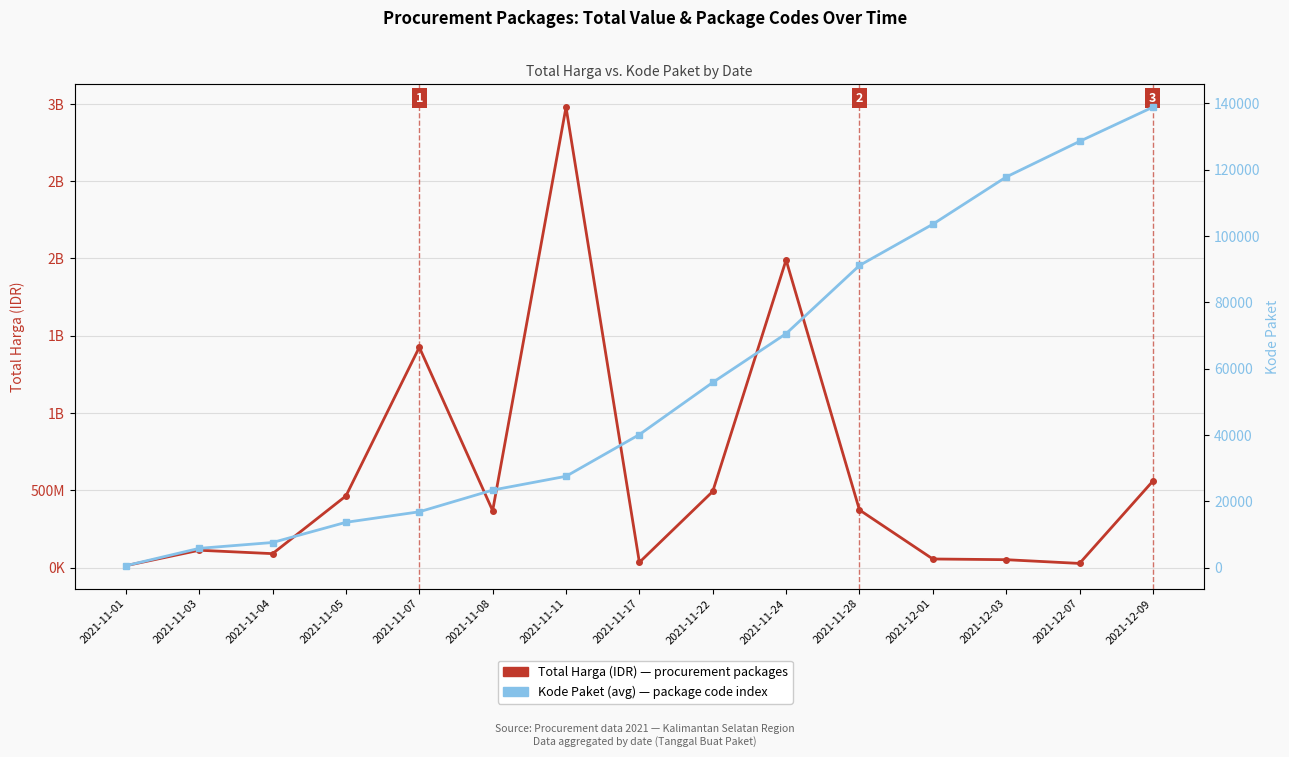

What is the difference between the Total Harga (IDR) values at 2021-12-07 and 2021-11-28?

345992000